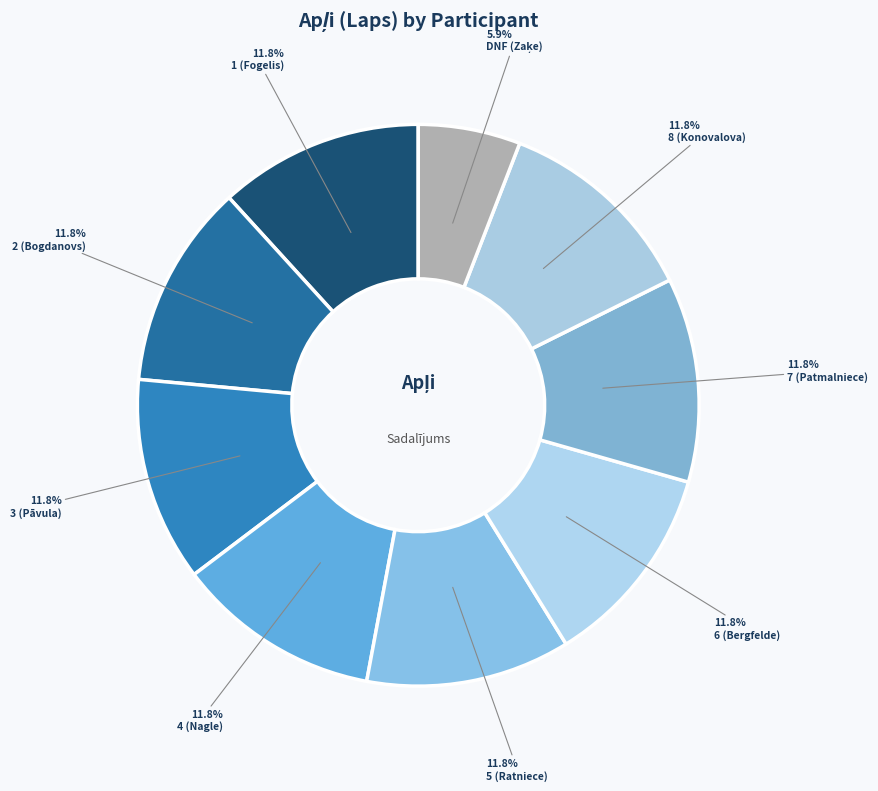

Between DNF (Zaķe) and 5 (Ratniece), which is larger?

5 (Ratniece)